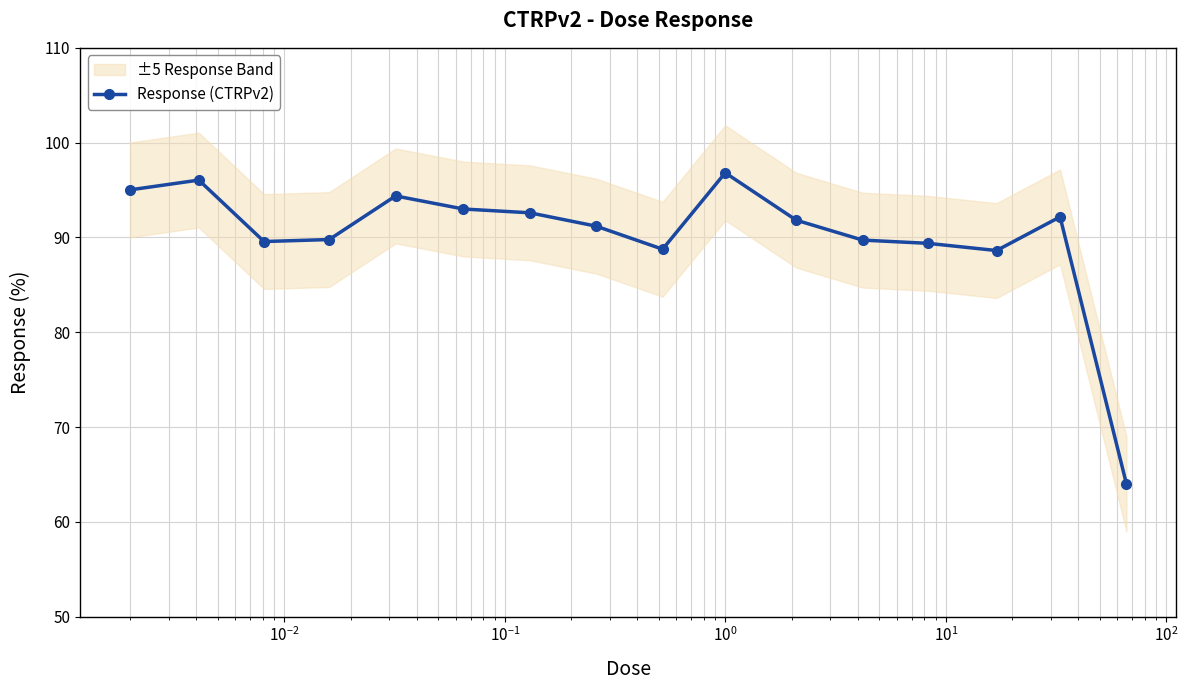

Reading left to right, what are all the values shown in this chart?

95.0	96.0	89.6	89.8	94.4	93.0	92.6	91.2	88.8	96.8	91.8	89.7	89.4	88.6	92.2	64.0